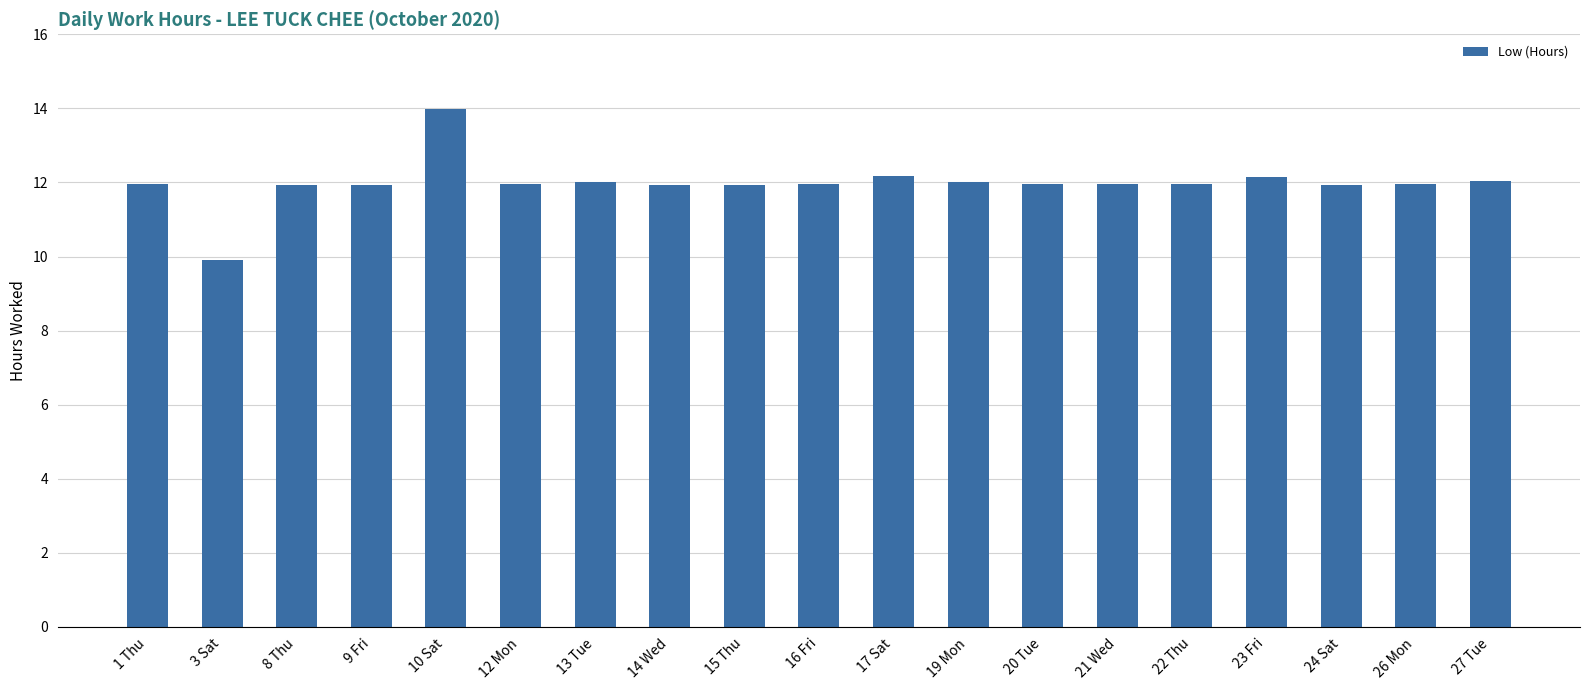

What is the difference between the maximum and minimum values?

4.1